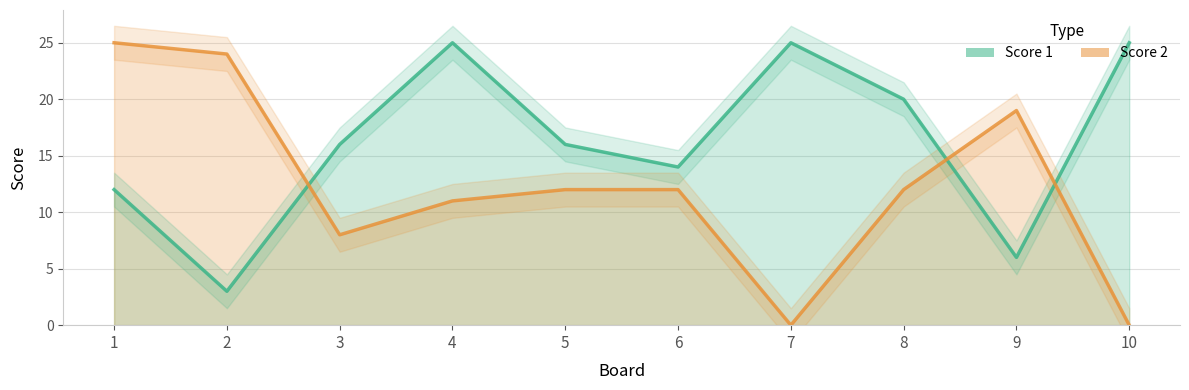

At which category does Score 2 reach its first local valley?

3